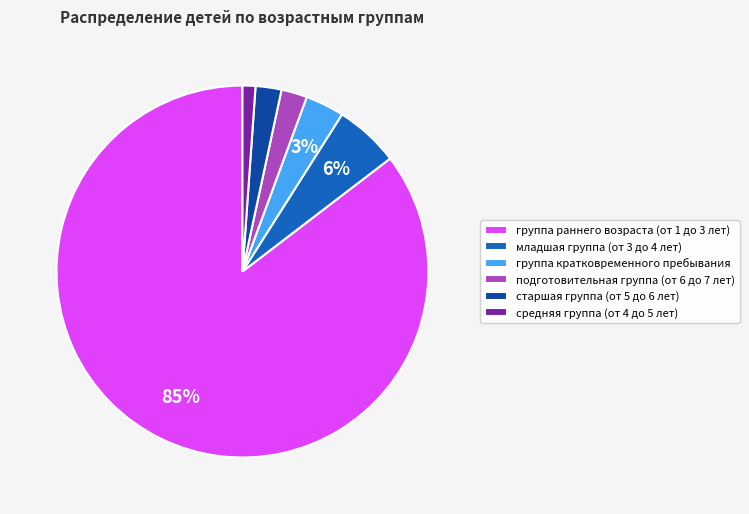

Which slice is the largest?

группа раннего возраста (от 1 до 3 лет)